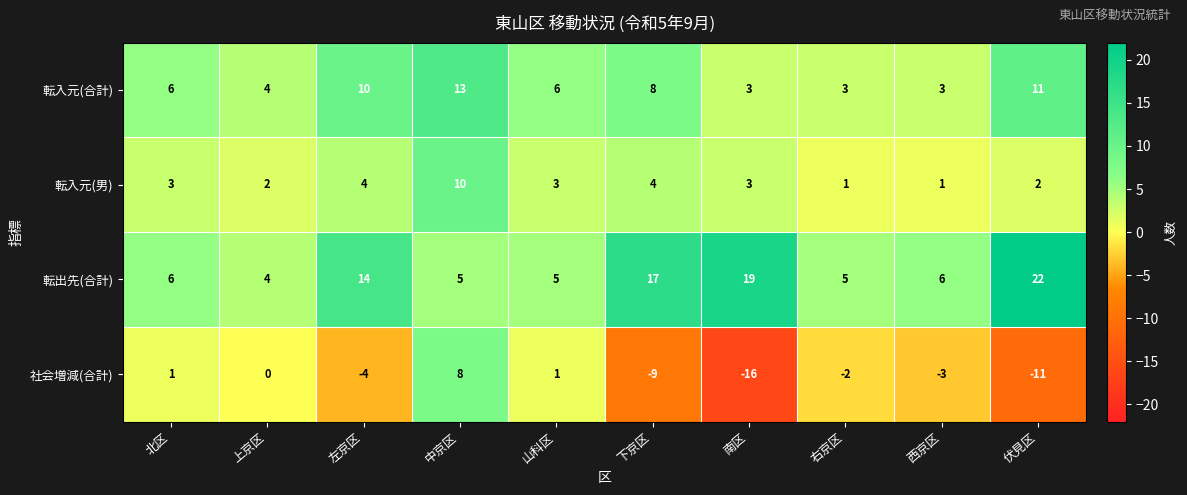

What is the total value across all series at 上京区?

10